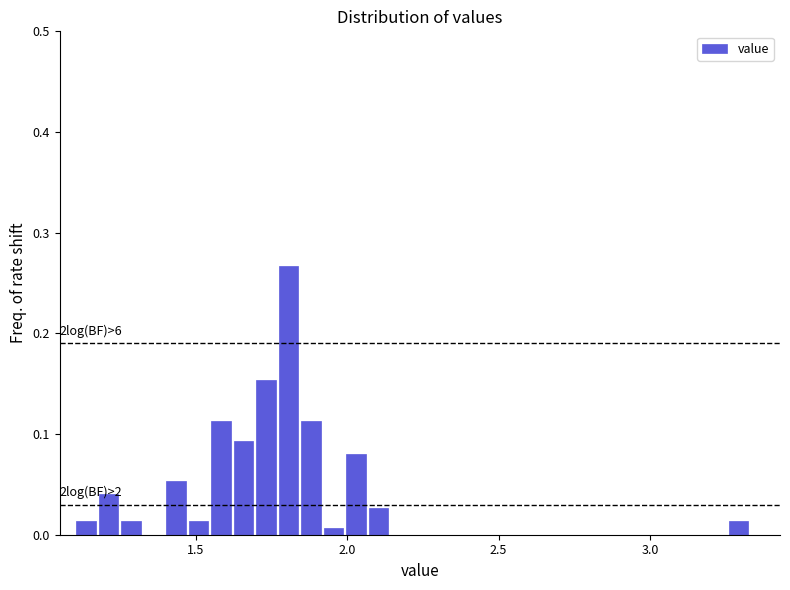

Around what value on the x-axis is the tallest bar? Give the approximate position of its centre, as read against the axis.

1.80